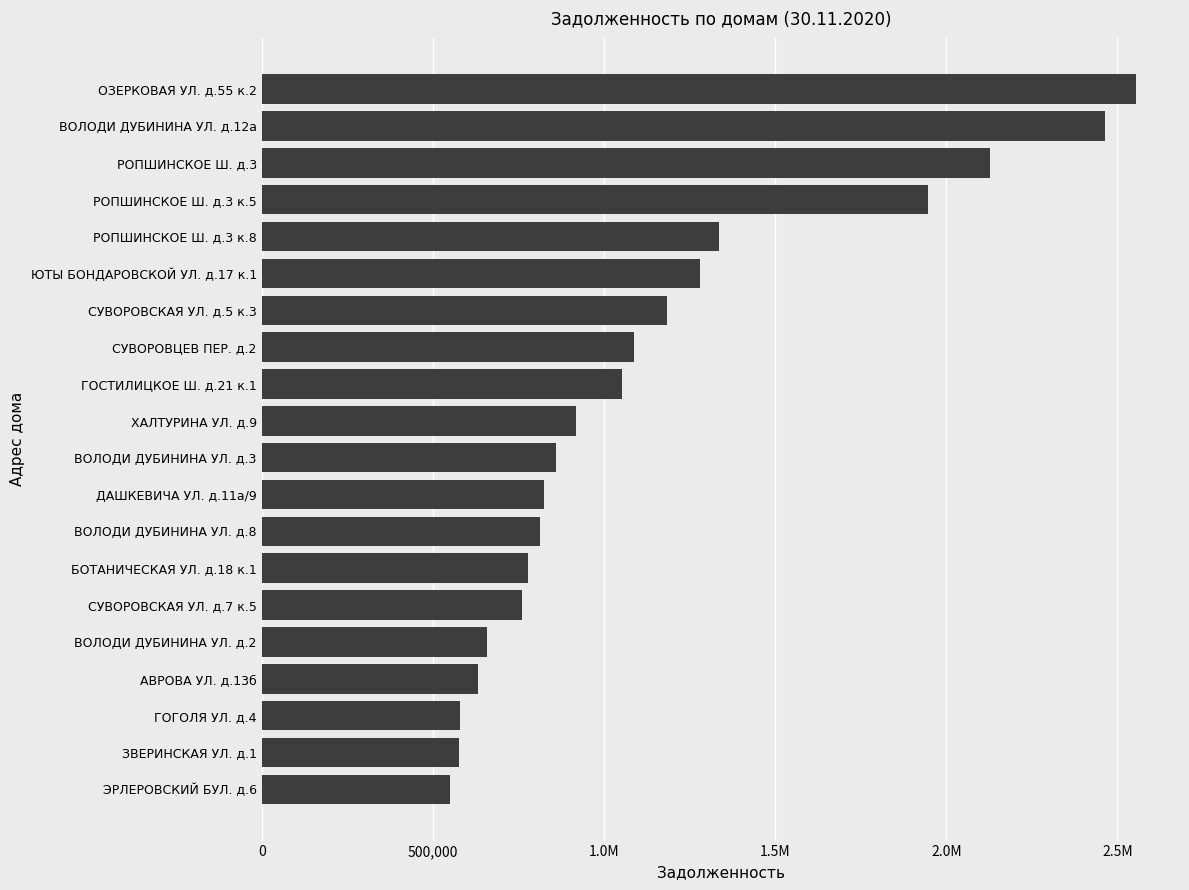

Are the bars horizontal?

Yes